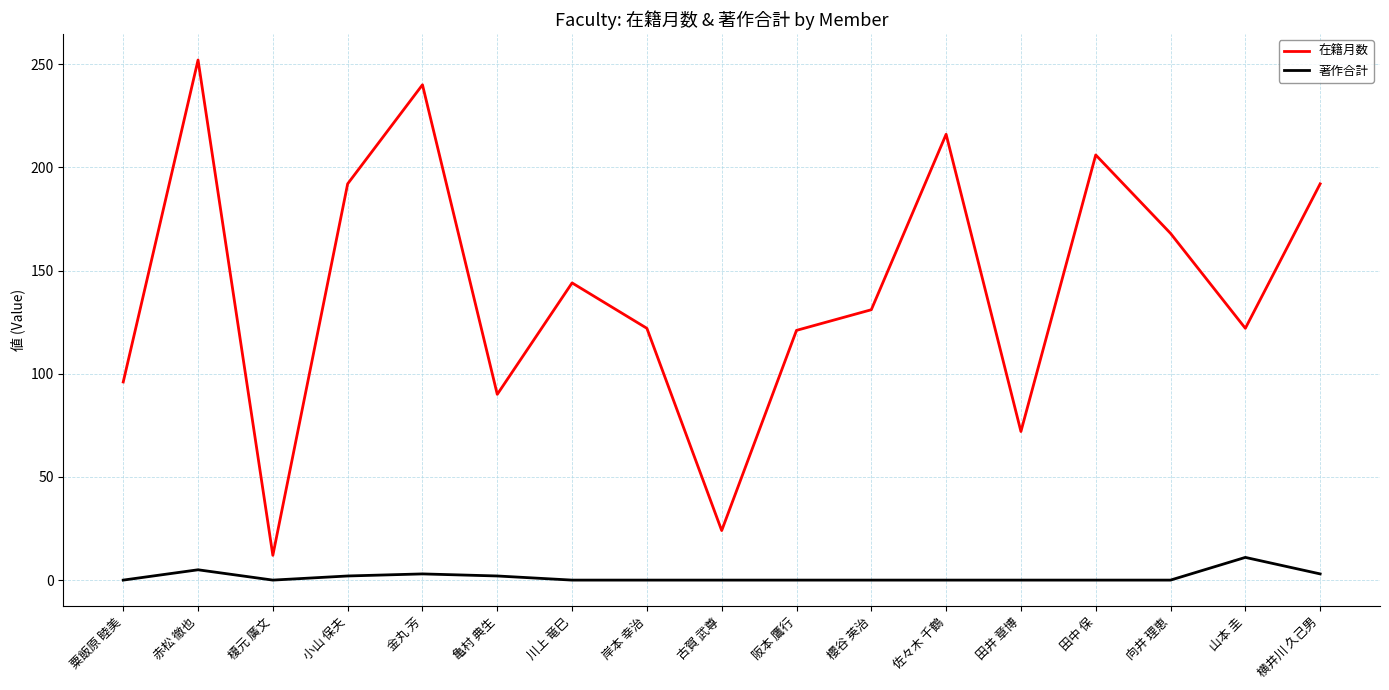

What position from the left is 田中 保?

14